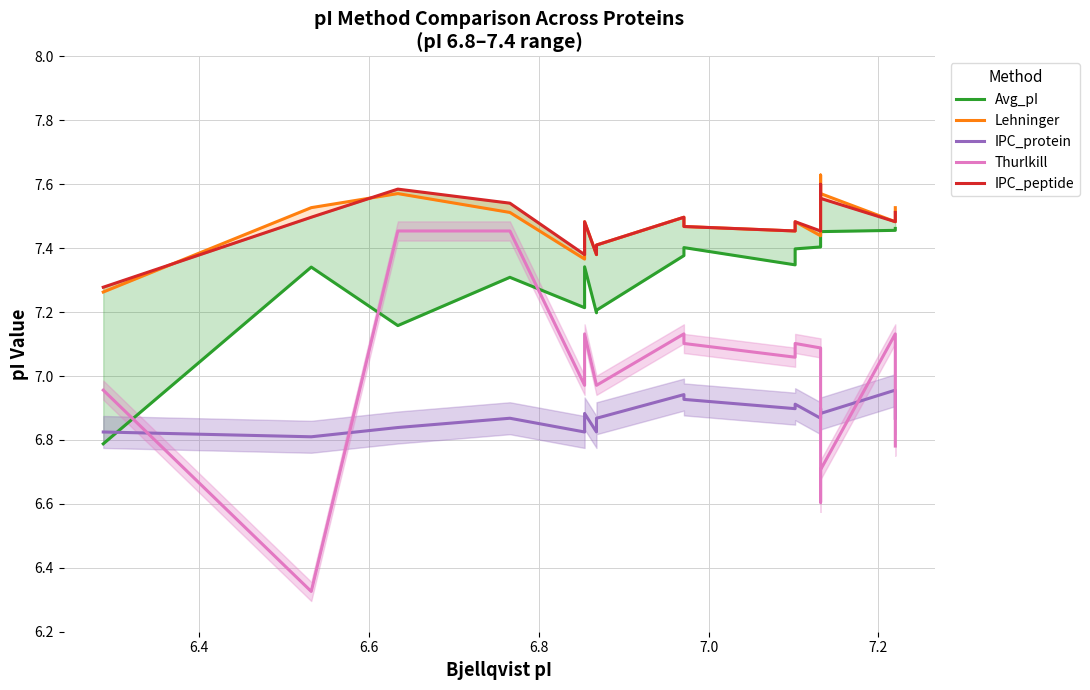

Does the chart display data point markers on the line(s)?

No